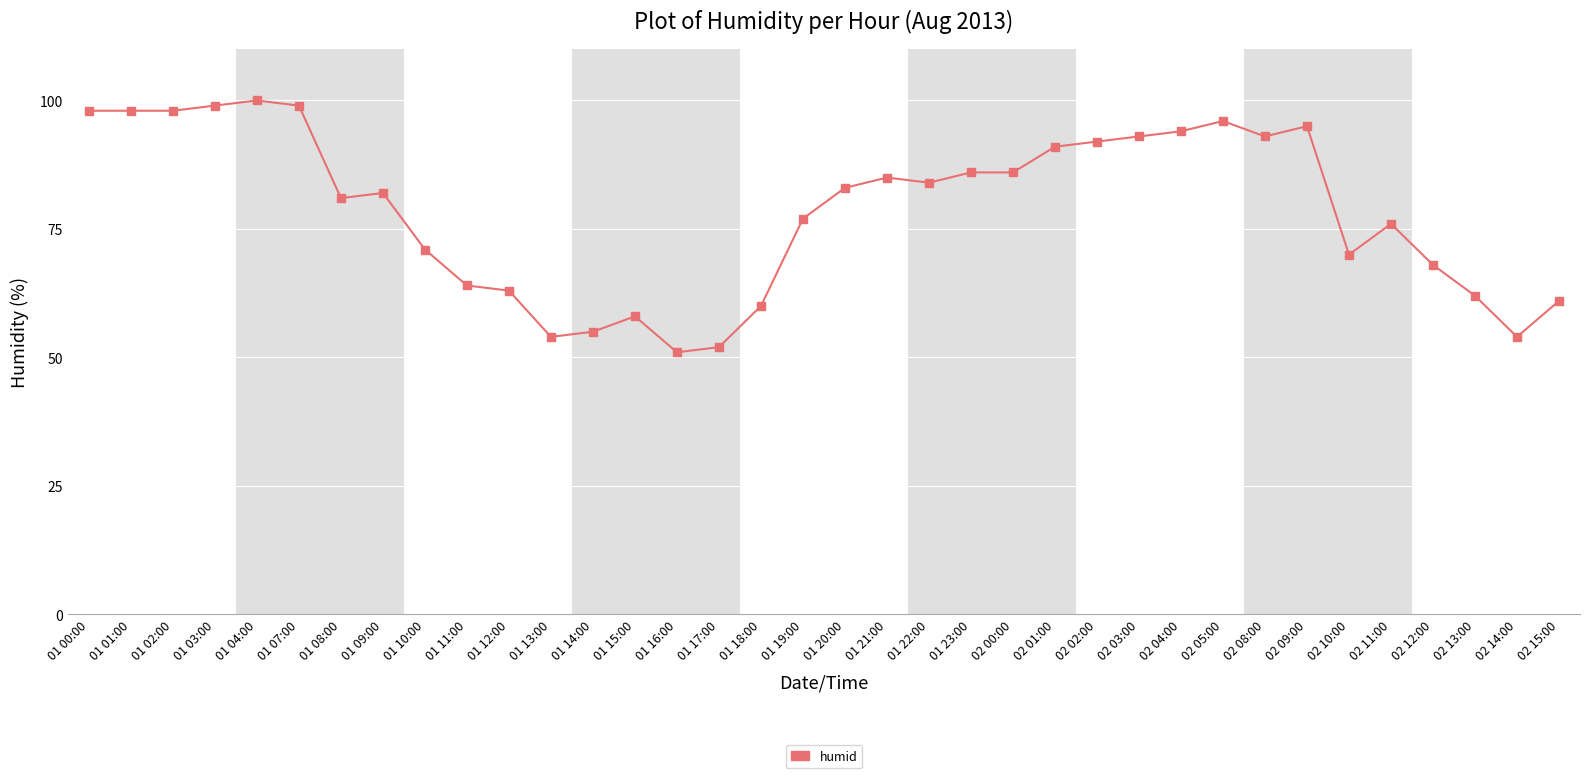

Is it true that the value at 01 09:00 is 39?

False